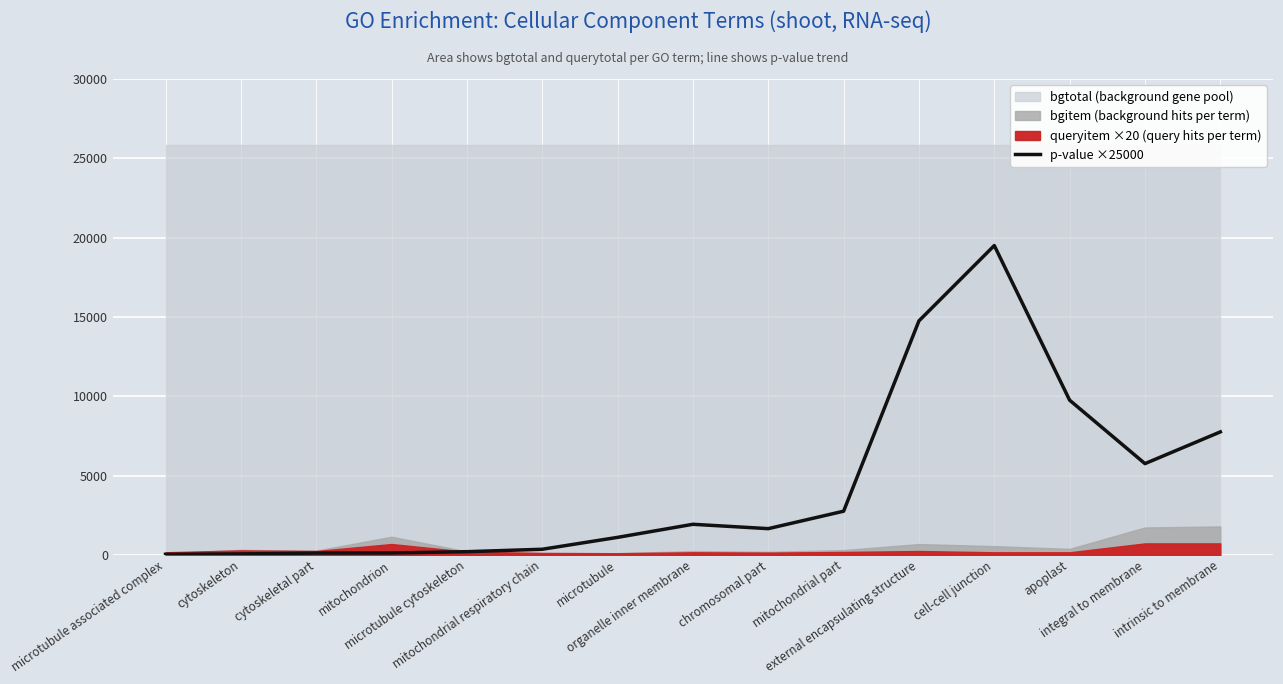

The value at chromosomal part is 1650.0. True or false?

True